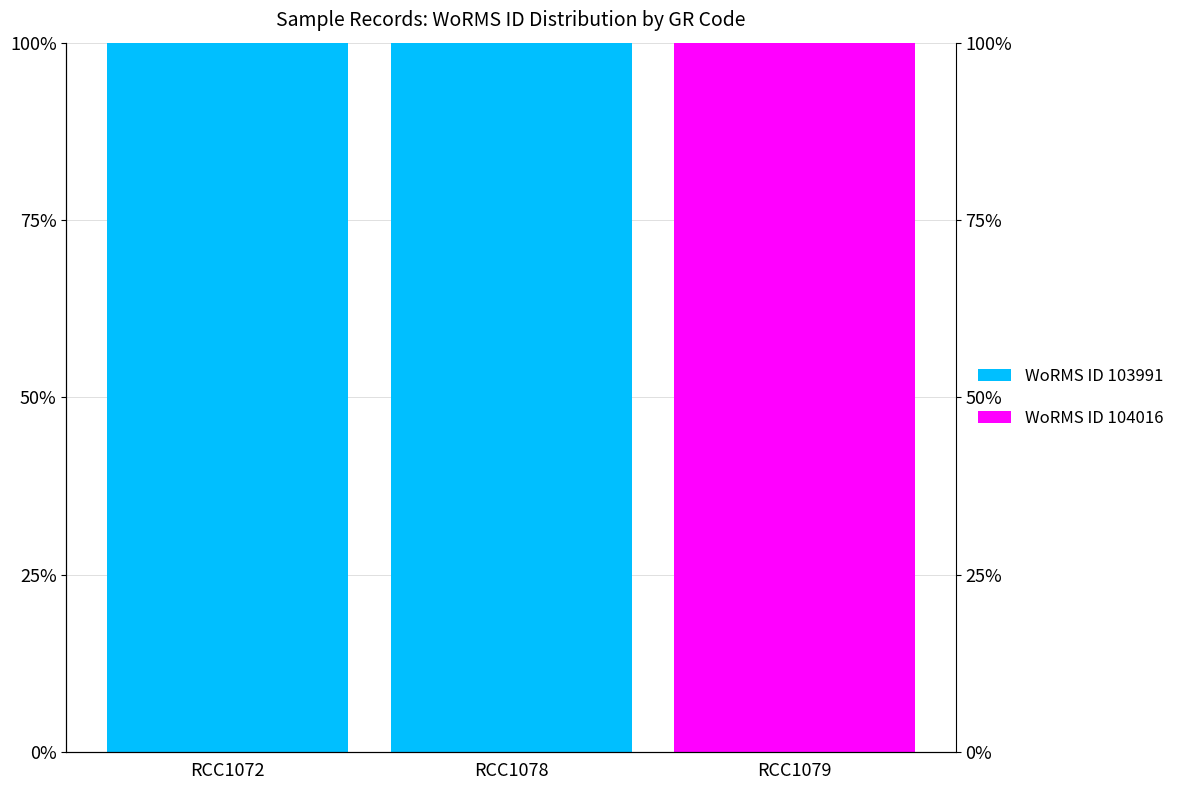

List the labels in order of WoRMS ID 103991 value, smallest first.

RCC1079, RCC1072, RCC1078